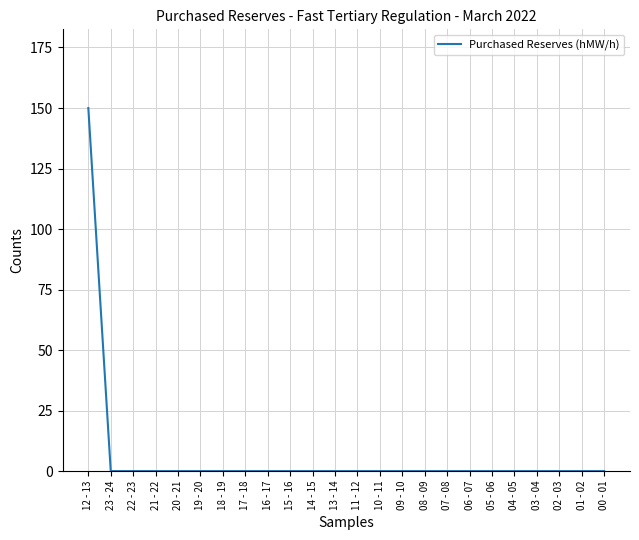

Does the chart display data point markers on the line(s)?

No